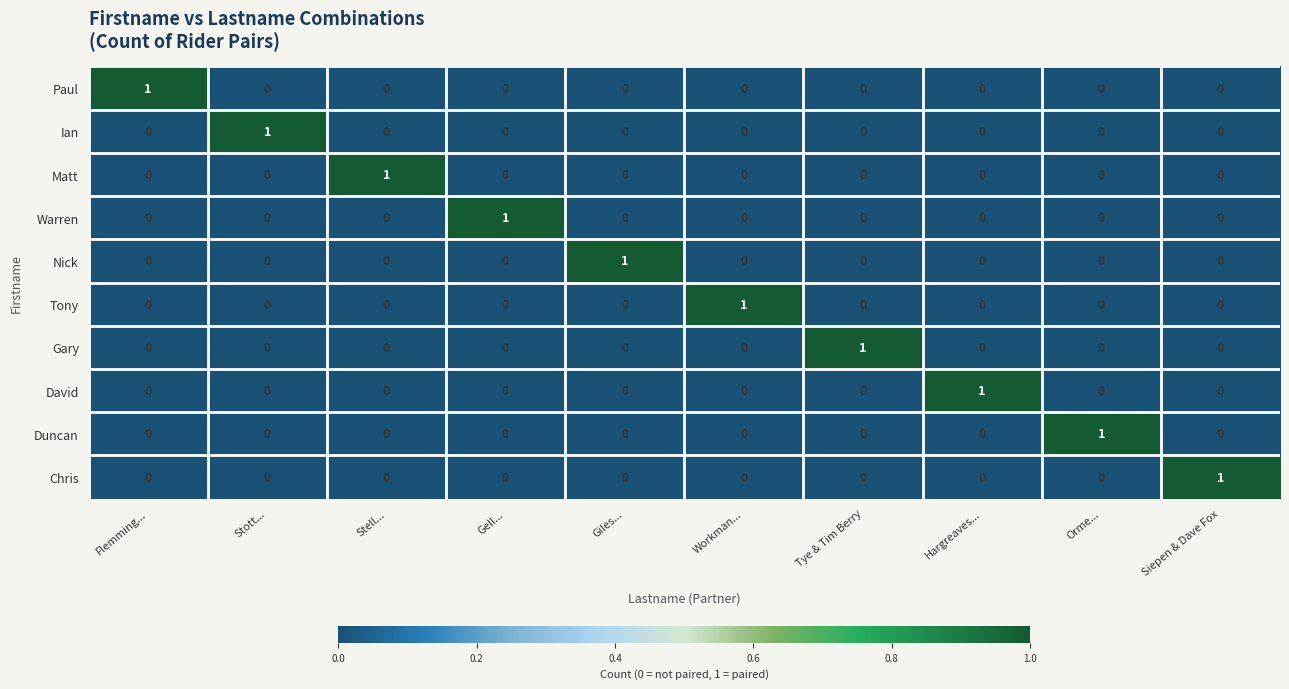

How many categories are shown in the chart?

10